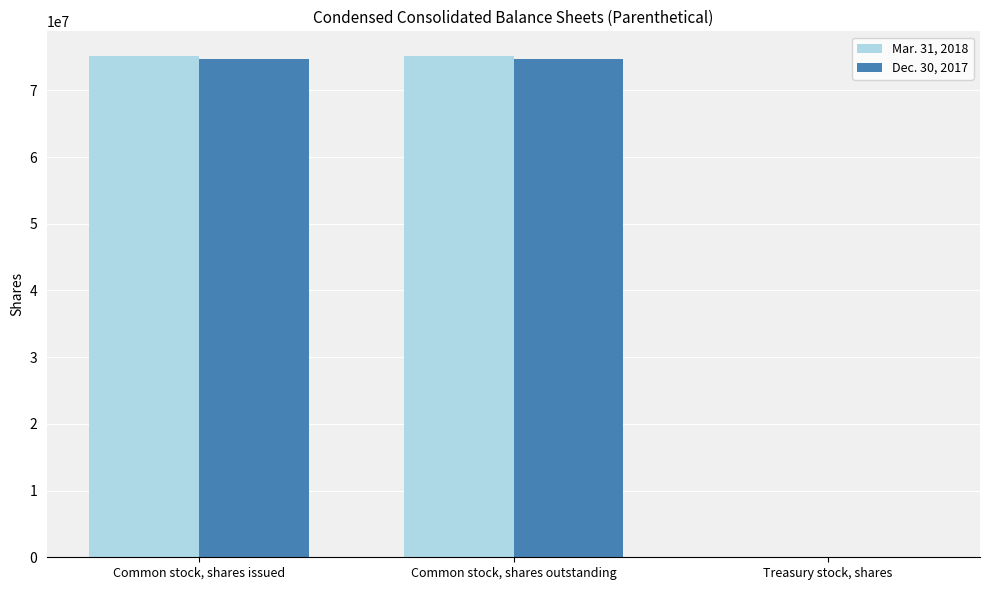

True or false: Mar. 31, 2018 has a value of 41911671 at Common stock, shares outstanding.

False